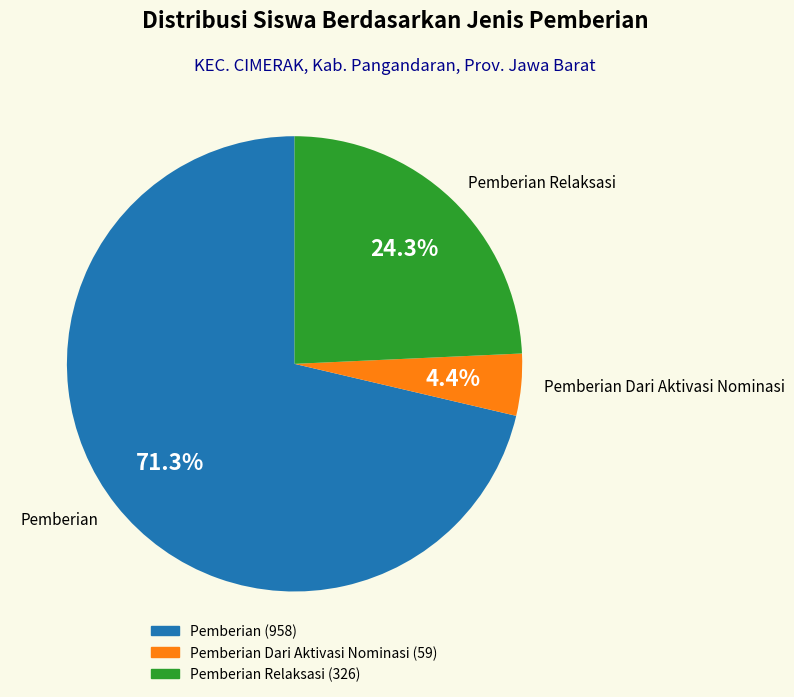

Is there a majority slice in this chart?

Yes